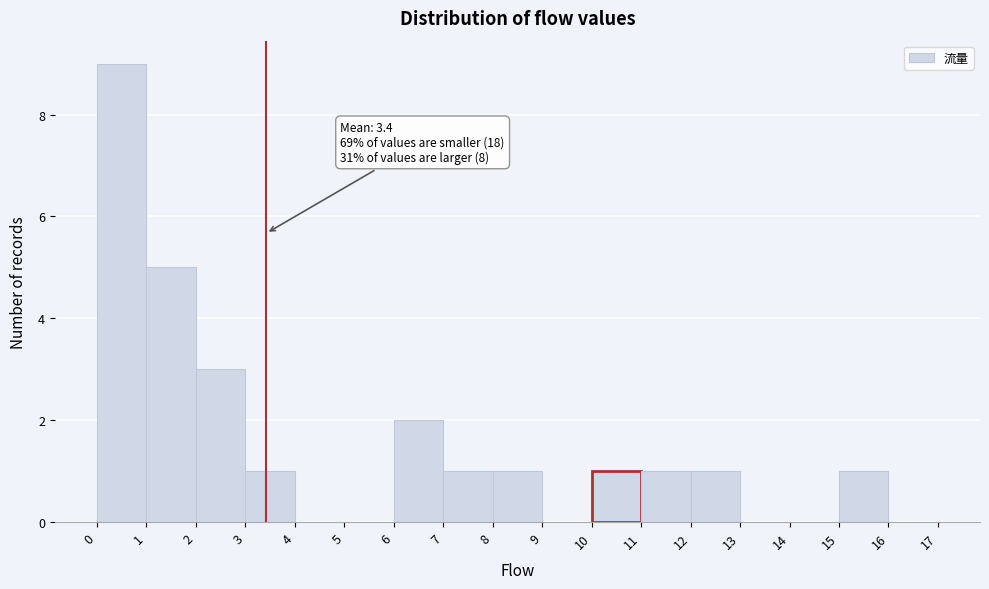

Which range on the x-axis has the tallest bar?

0 to 1